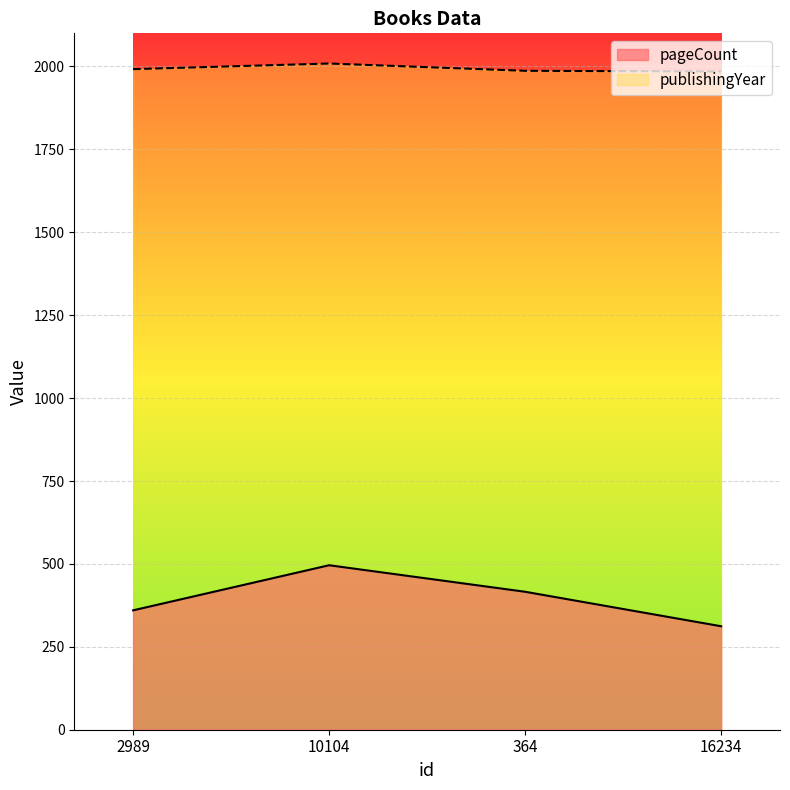

What are all the series names shown in the legend?

pageCount, publishingYear